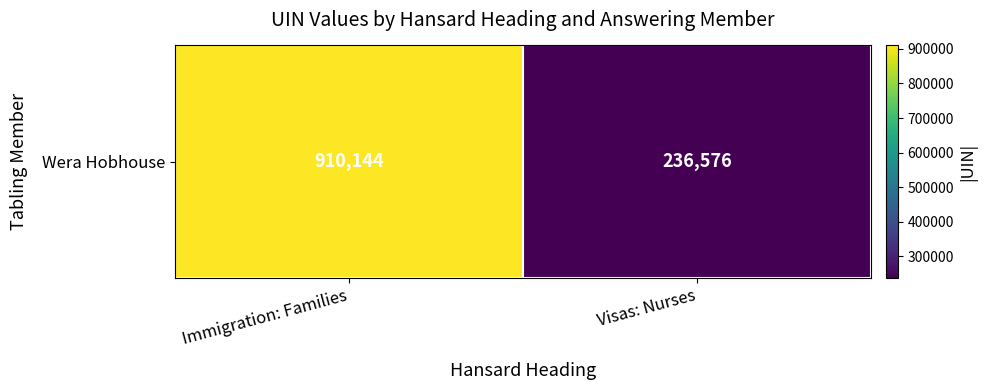

What is the difference between the maximum and minimum values?

673568